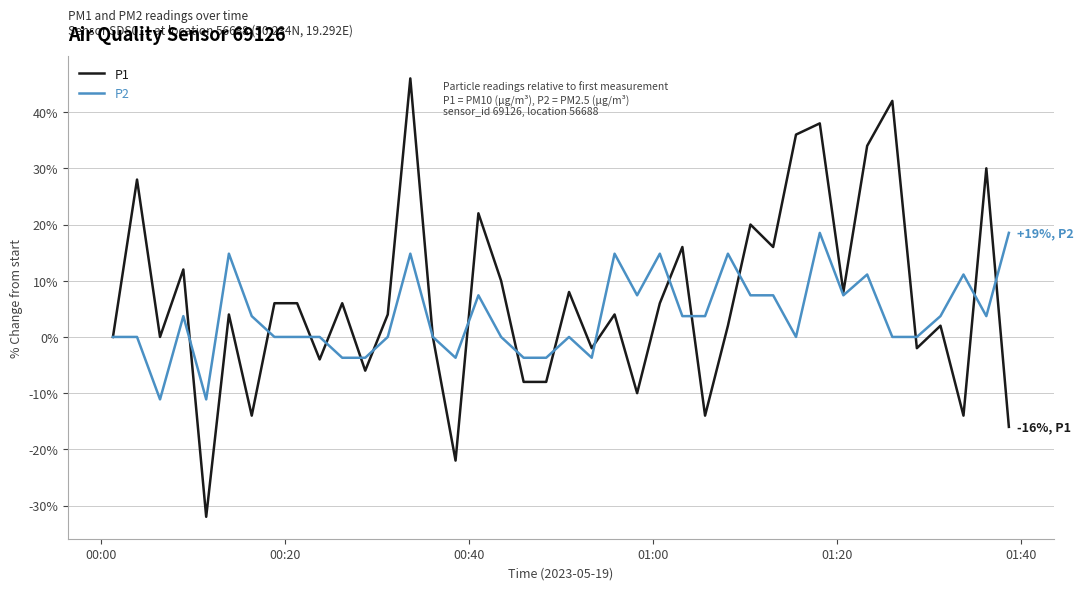

List the series in order of their peak value, lowest first.

P2, P1